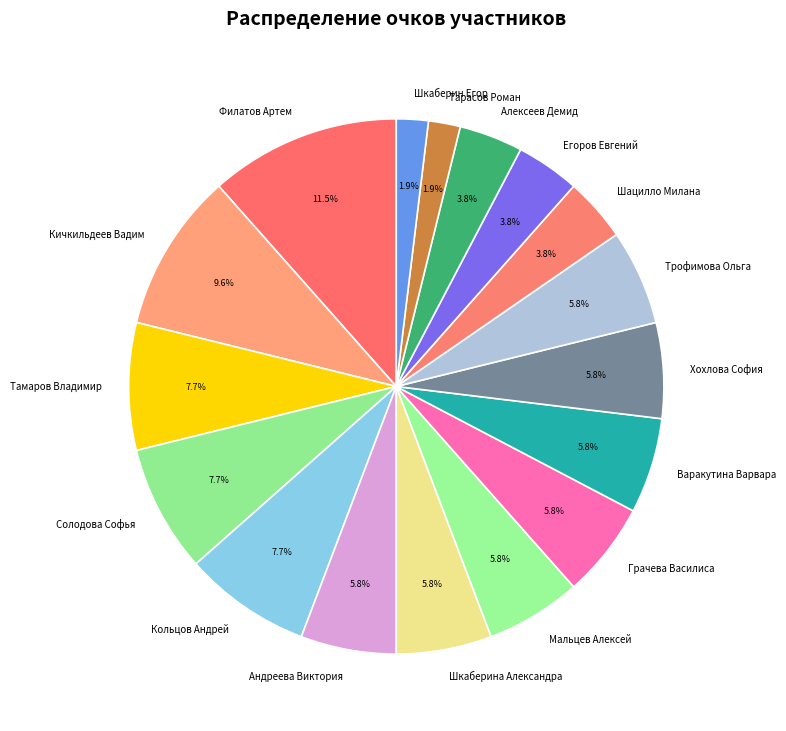

To the nearest percent, what percentage of the pie is Солодова Софья?

8%